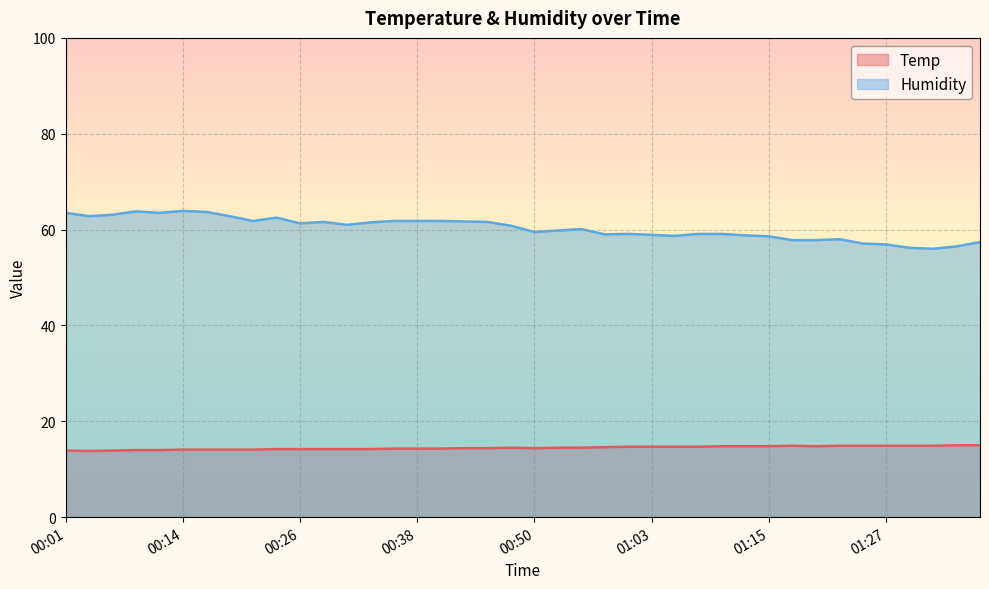

What is the label of the 29th point from the left?

01:10